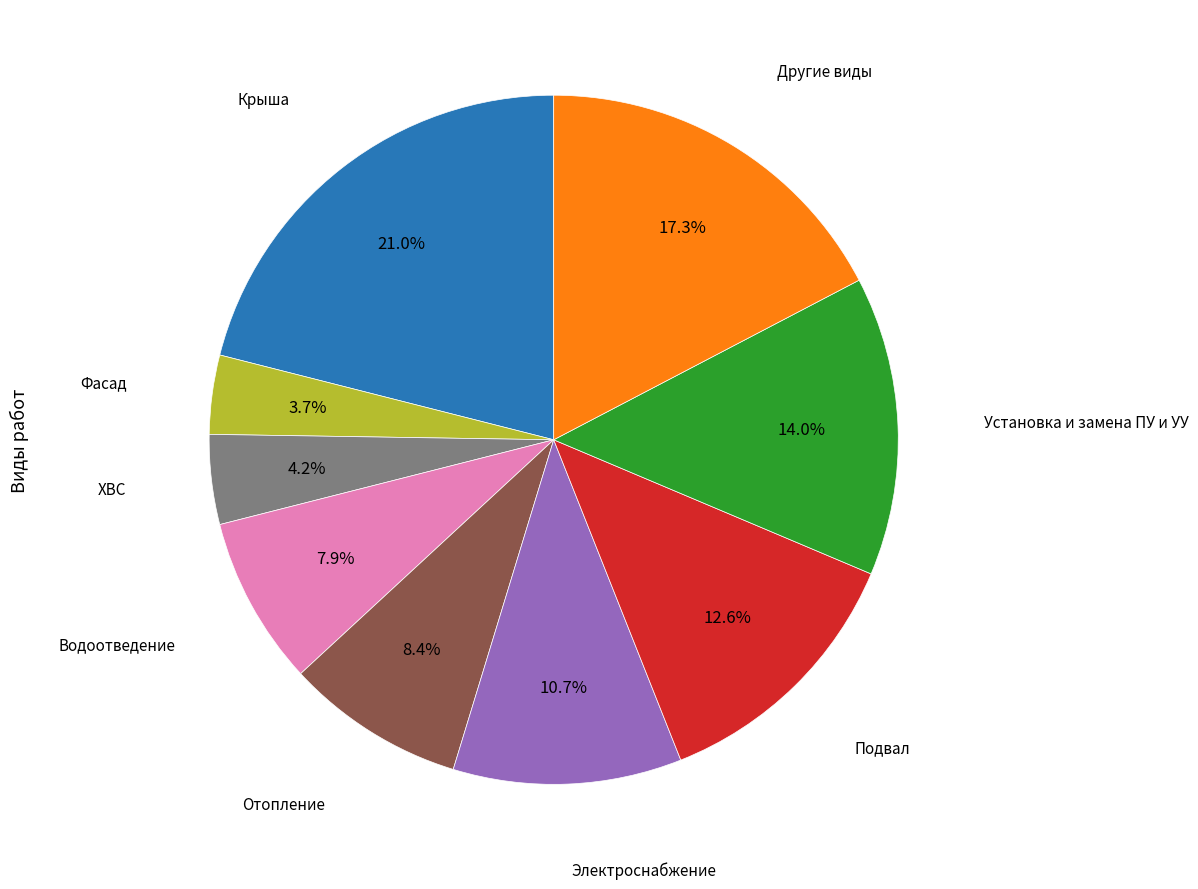

How many segments does this pie chart have?

9